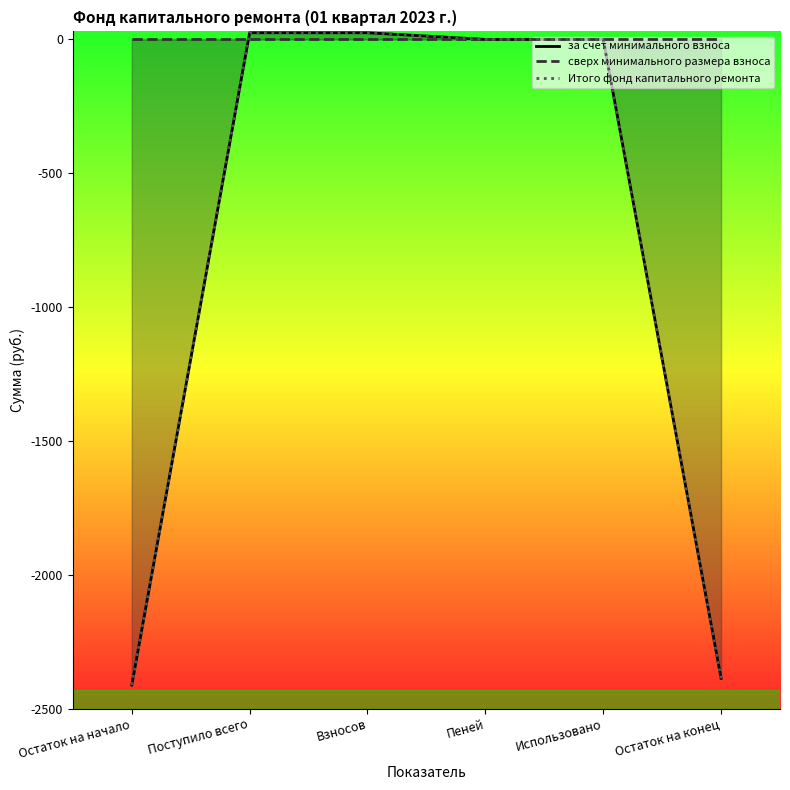

What is the label of the 3rd point from the right?

Пеней